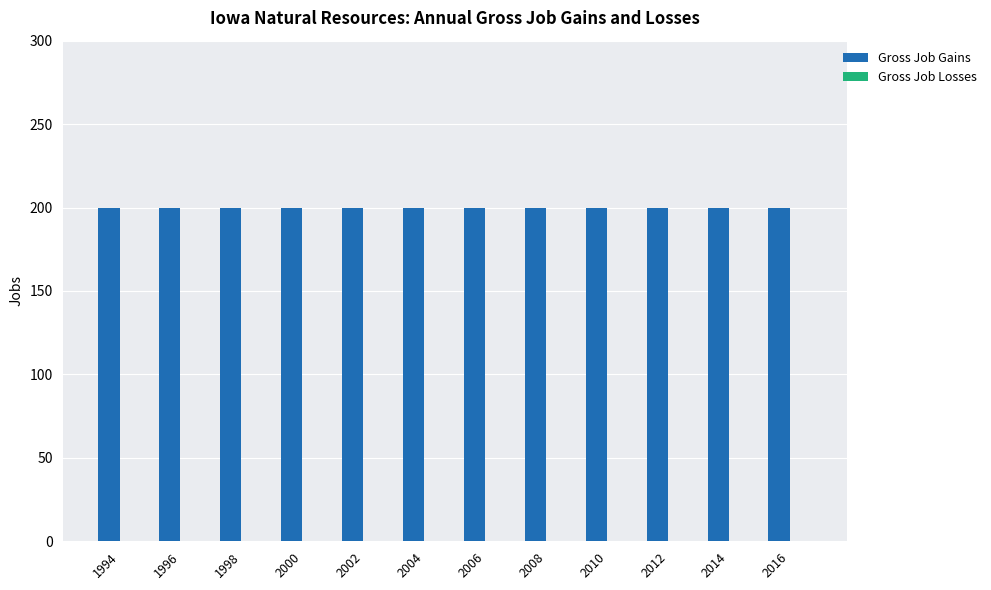

Which category has the highest value across all series?

1994